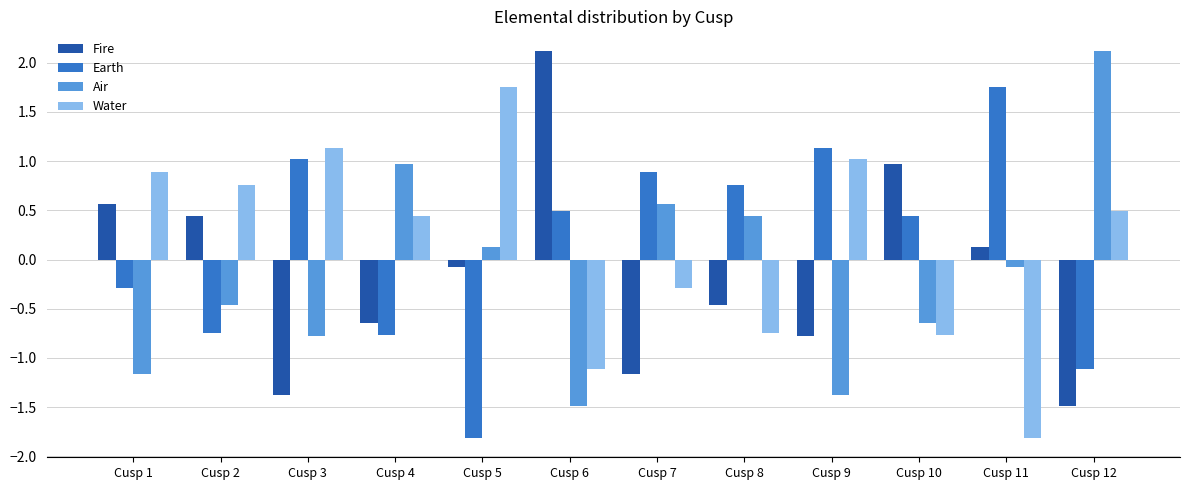

What is the sum of all Water values?

1.8